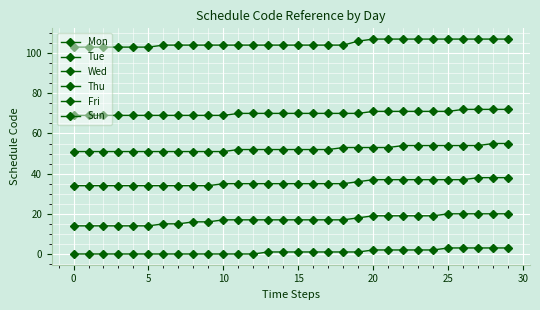

Does the chart have visible grid lines?

Yes